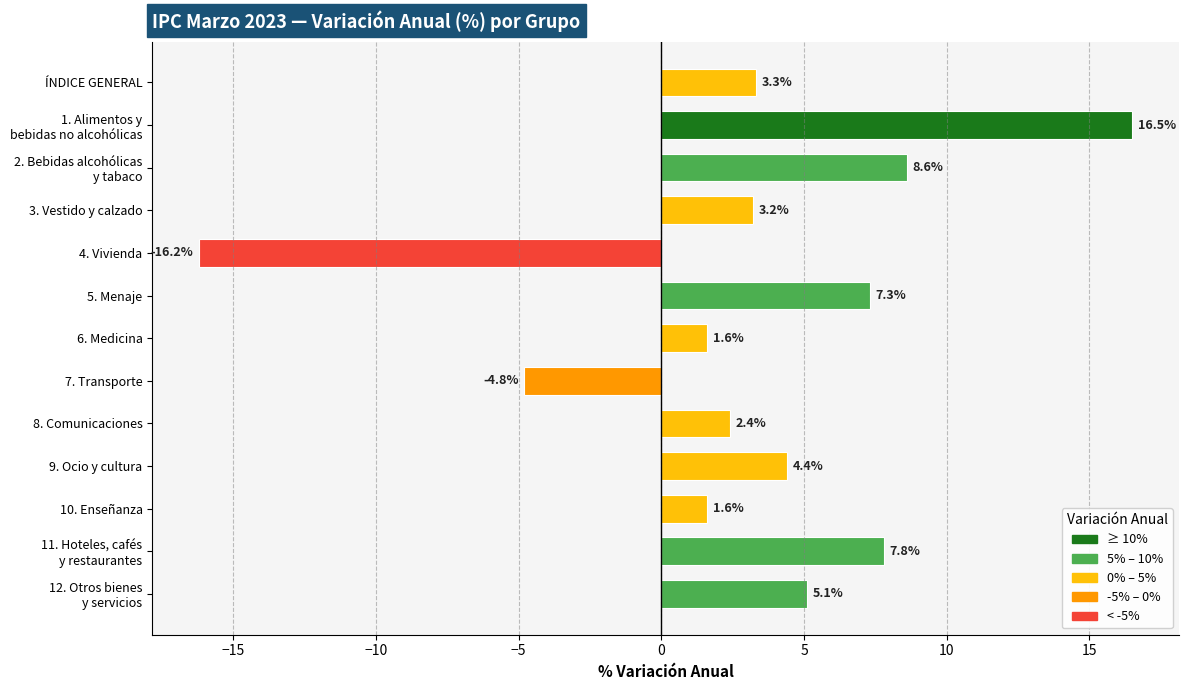

What is the average value?

3.1